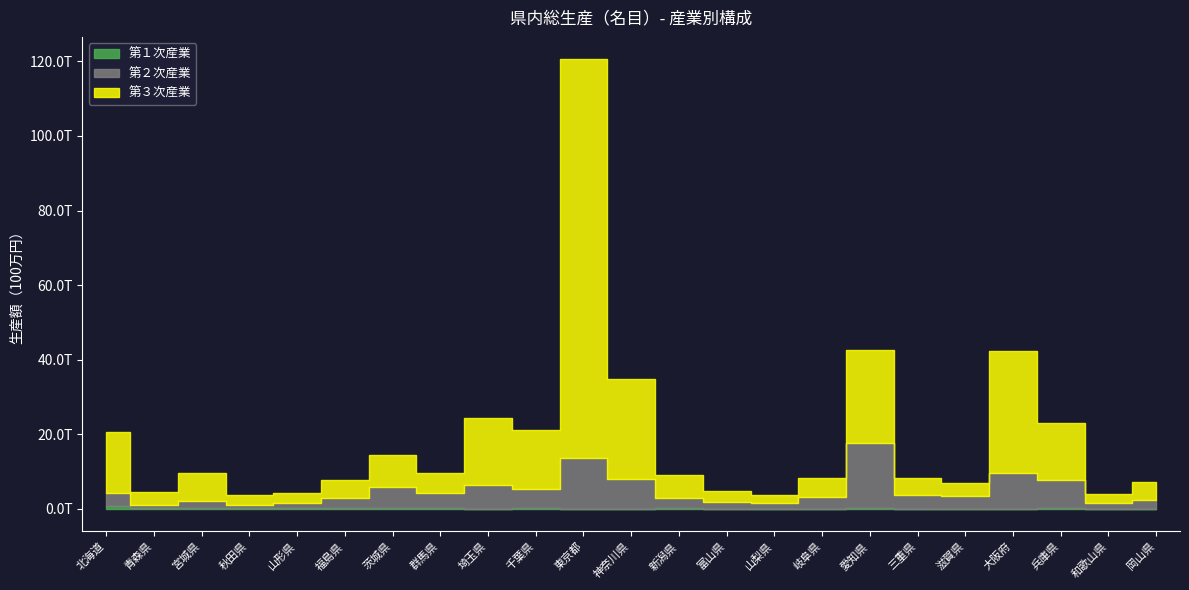

Rank the series at 和歌山県 from highest to lowest value.

第３次産業, 第２次産業, 第１次産業